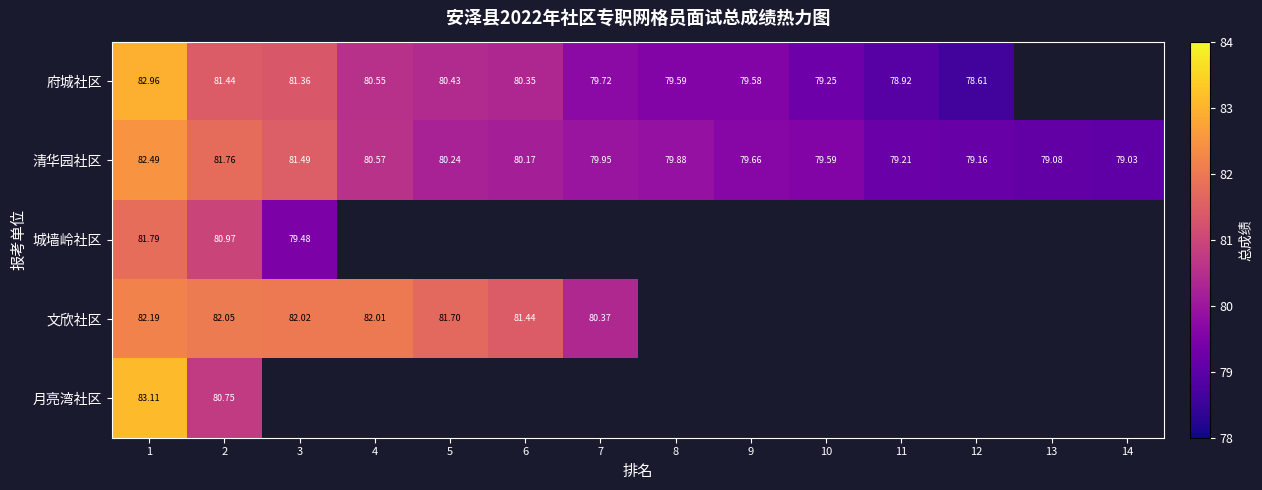

Rank the series by their average value, from lowest to highest.

府城社区, 清华园社区, 城墙岭社区, 文欣社区, 月亮湾社区